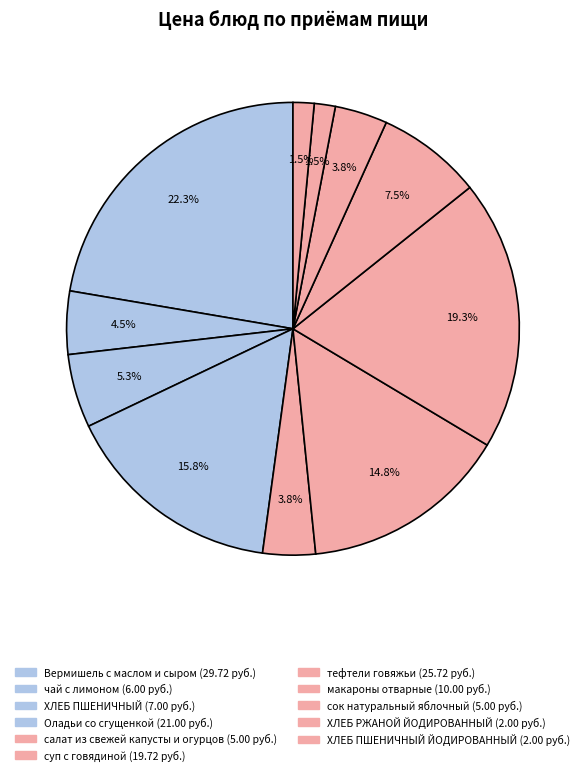

How many slices are in this pie chart?

11